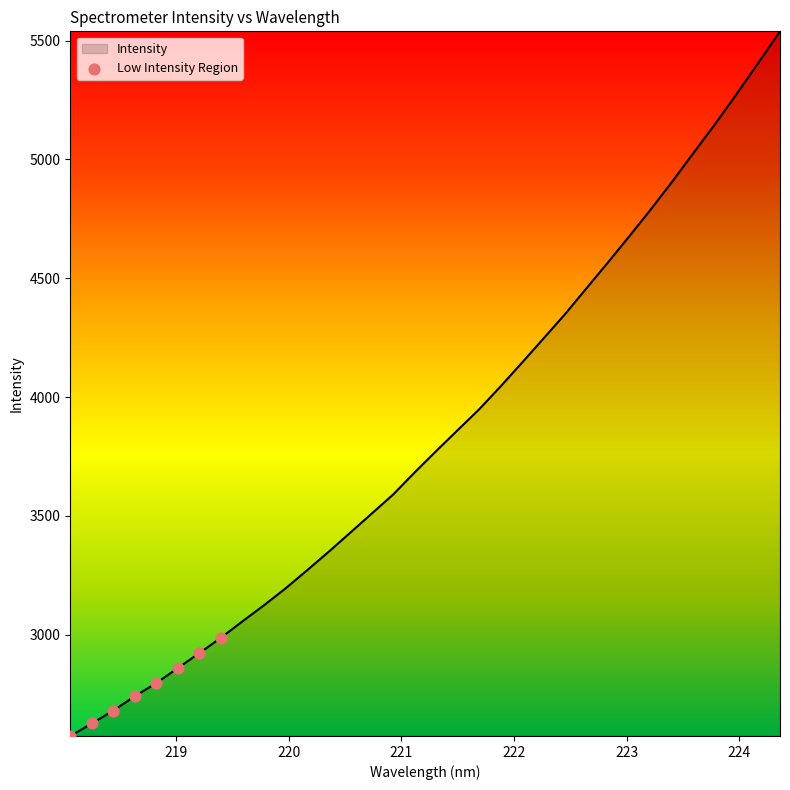

What is the smallest value displayed?

2574.2